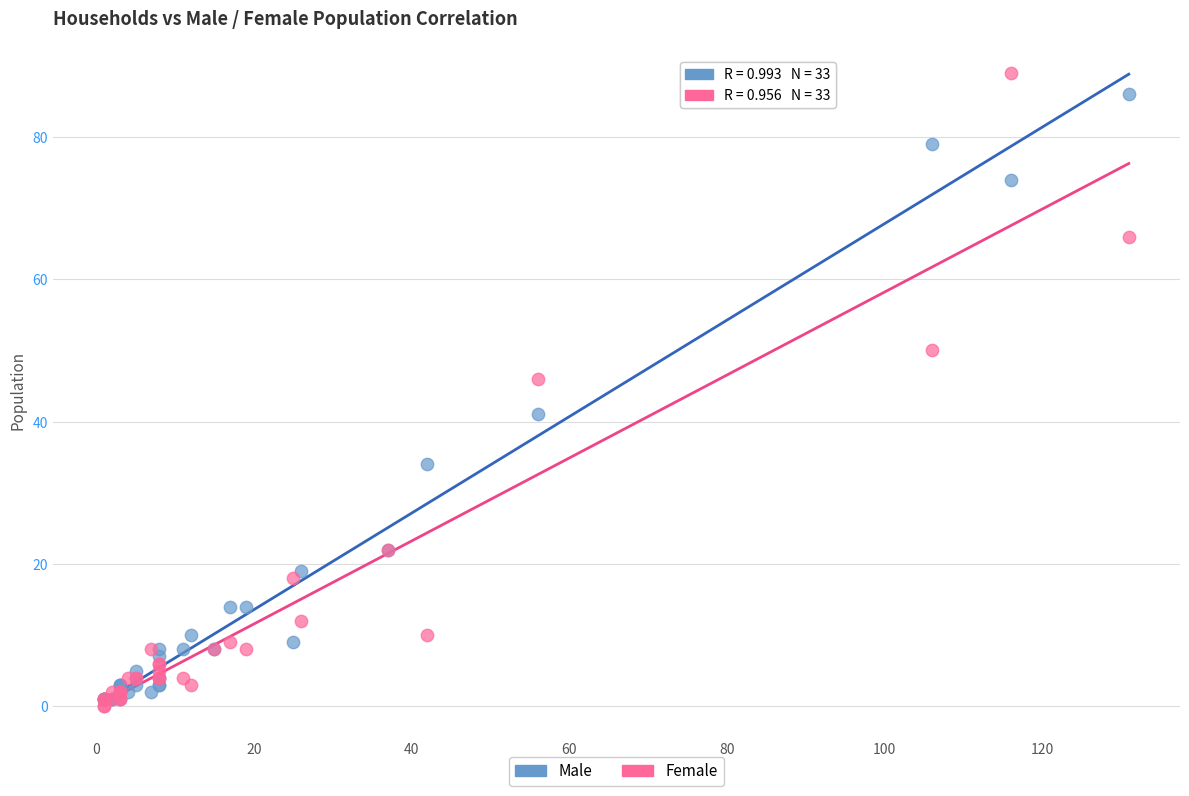

Across all series, what Y value is closest to 44?

46